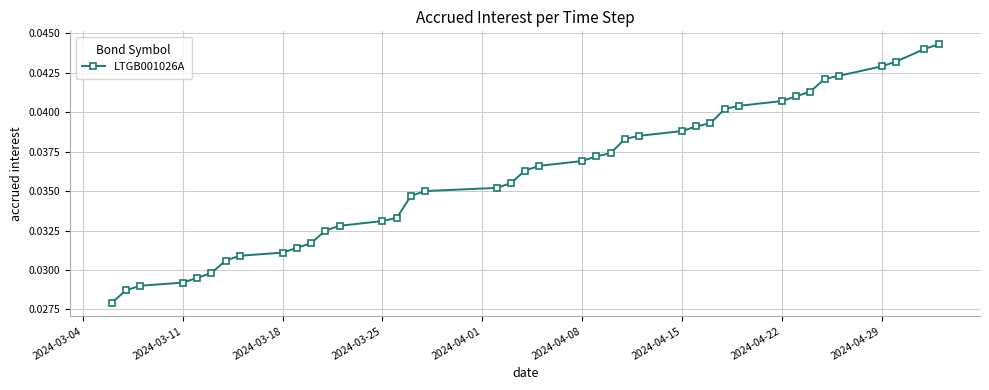

Does the chart have visible grid lines?

Yes